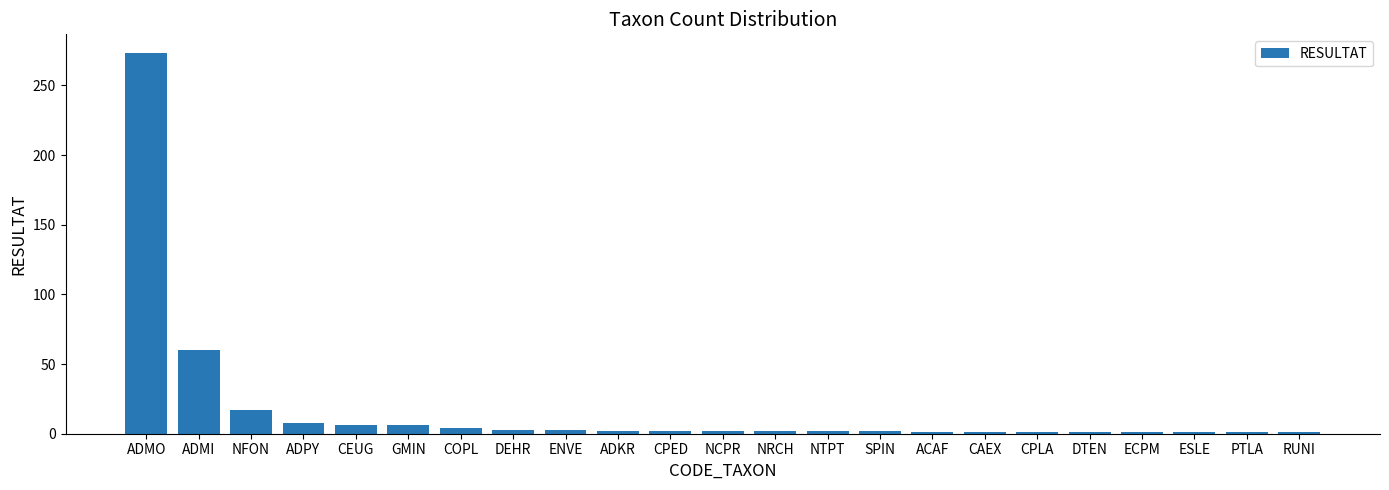

Between CPED and ADMO, which is larger?

ADMO